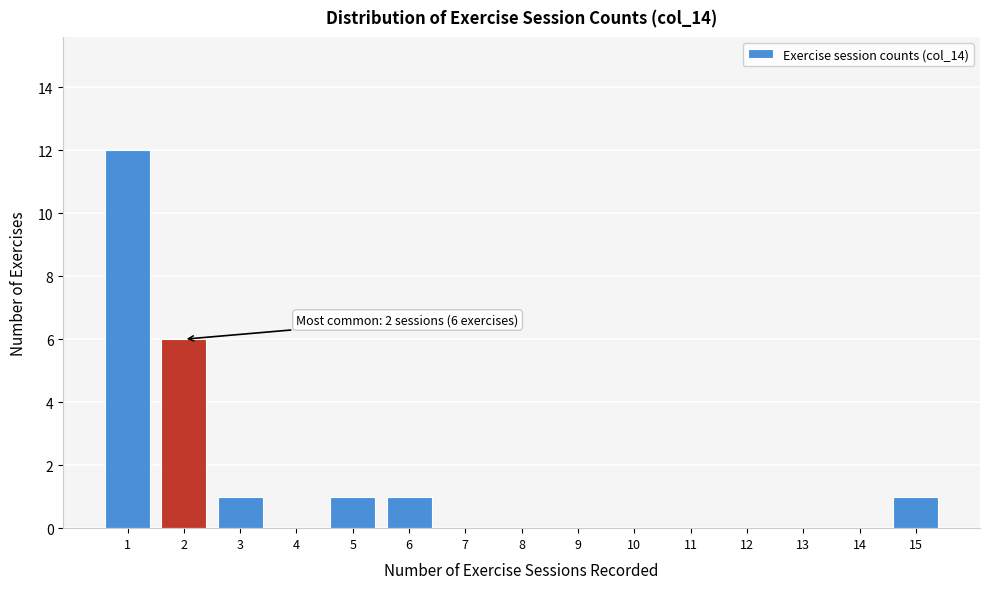

Which range on the x-axis has the tallest bar?

0.5 to 1.5